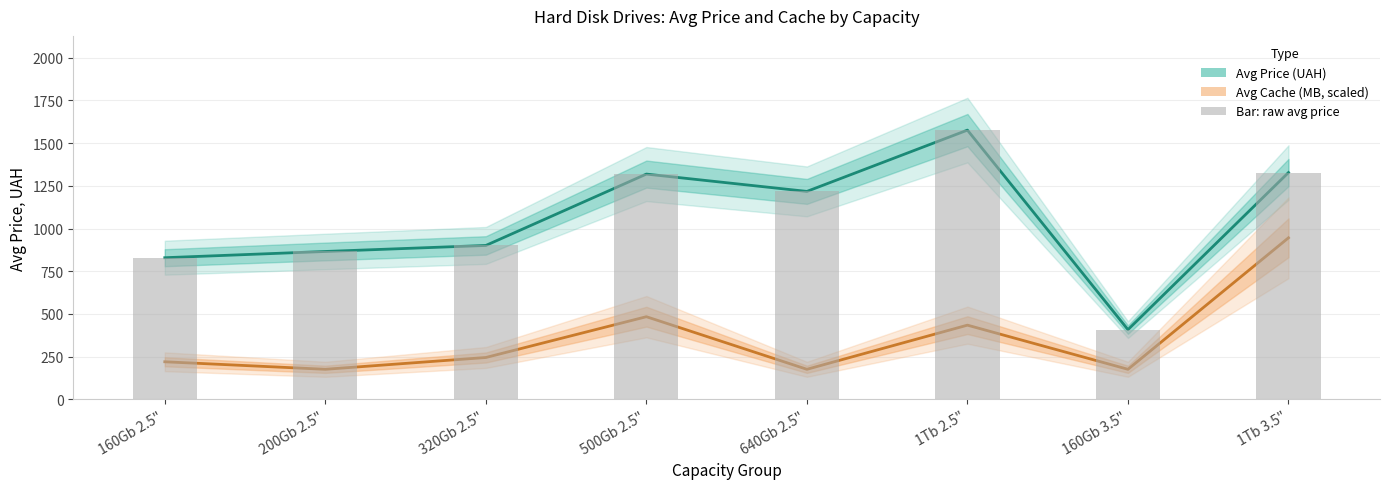

Is it true that Avg Cache (MB) equals 434.3 at 1Tb 2.5"?

True